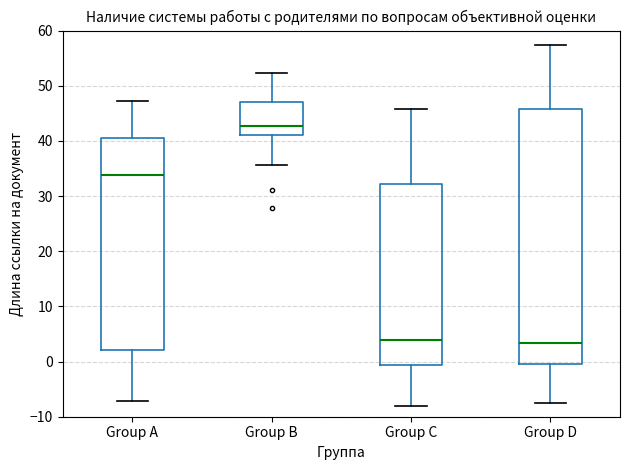

Reading left to right, transcribe this box plot: for each box, give where its median line is, the range the box spans, and where its two whiskers end, as read against the y-axis. The values are not printed on the chart, so give them approximately, as read against the axis.

Group A: median 34, box 2 to 40, whiskers -7 to 47
Group B: median 43, box 41 to 47, whiskers 36 to 52
Group C: median 4, box -1 to 32, whiskers -8 to 46
Group D: median 3, box 0 to 46, whiskers -8 to 57